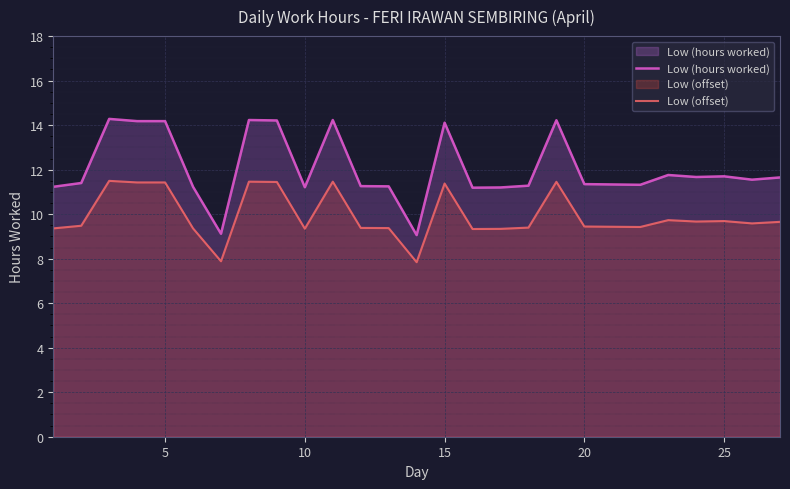

True or false: Low (hours worked) and Low (offset) intersect in this chart.

False